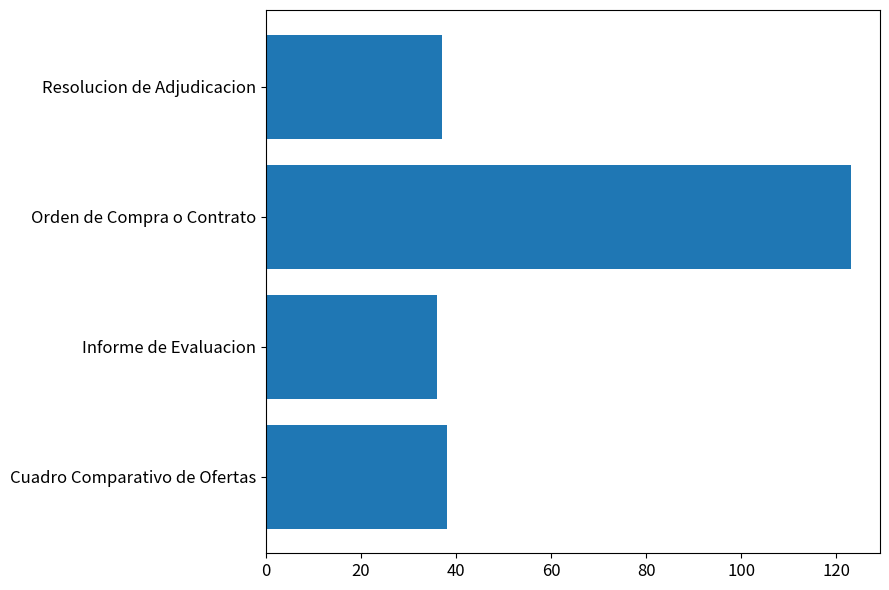

True or false: the data shows 123 at Orden de Compra o Contrato.

True